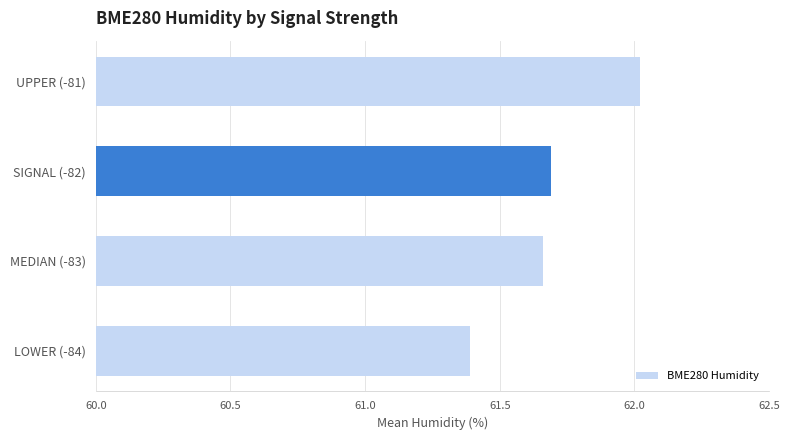

The value at MEDIAN (-83) is 40.8. True or false?

False